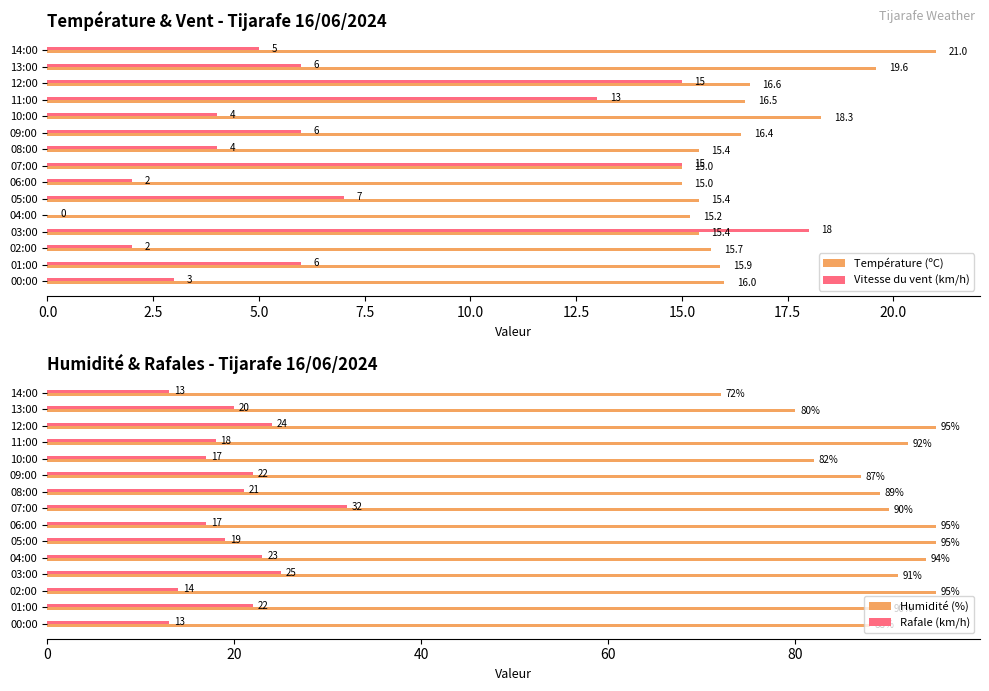

Read the Vitesse du vent (km/h) value at 13:00.

6.0